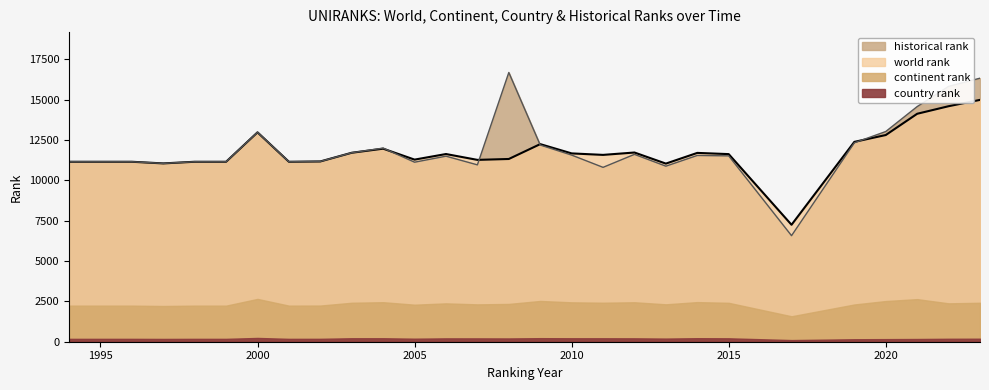

At which category is the sum across all series the highest?

2023